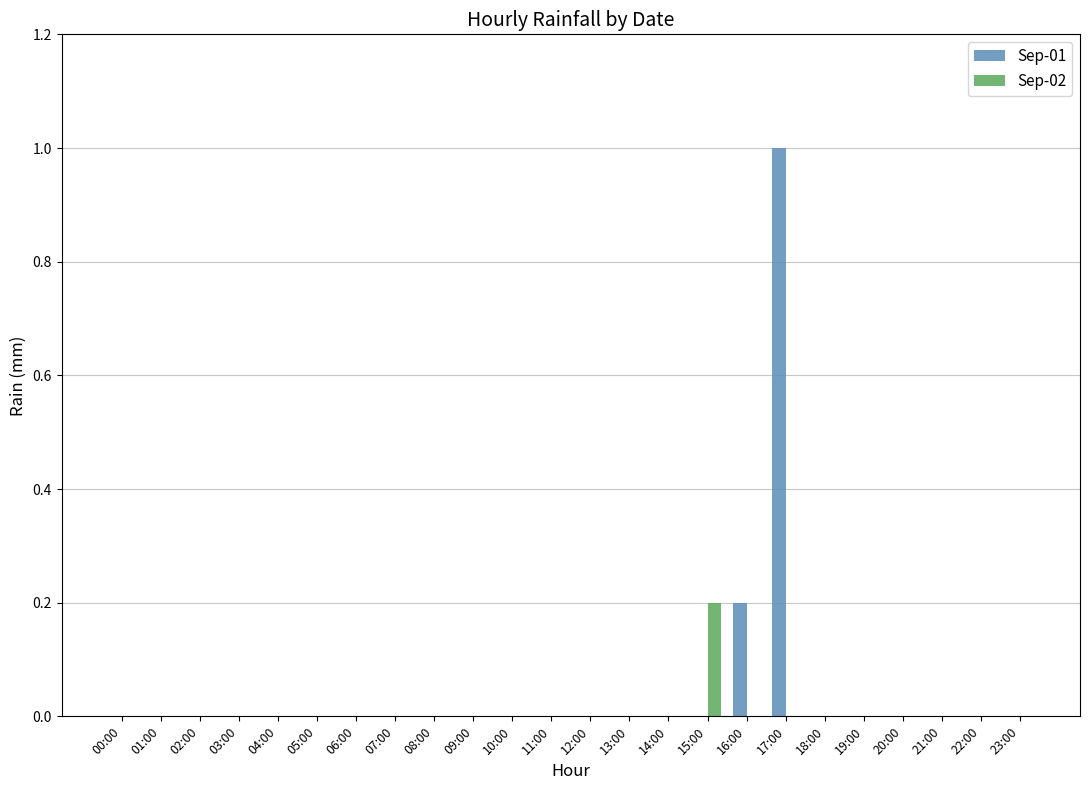

How many groups of bars are there?

24